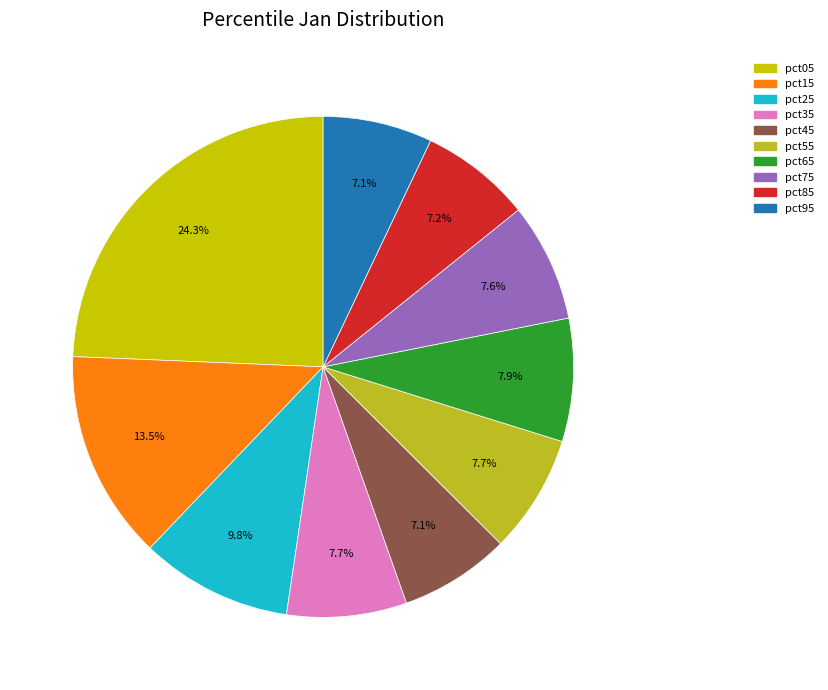

How many segments does this pie chart have?

10